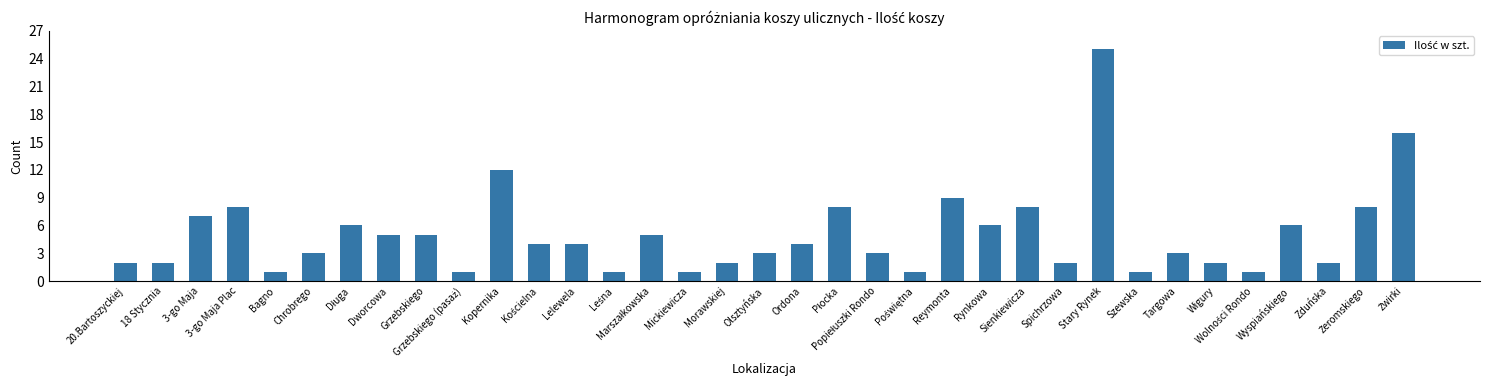

Reading right to left, transcribe all the data shown in this chart.

16	8	2	6	1	2	3	1	25	2	8	6	9	1	3	8	4	3	2	1	5	1	4	4	12	1	5	5	6	3	1	8	7	2	2